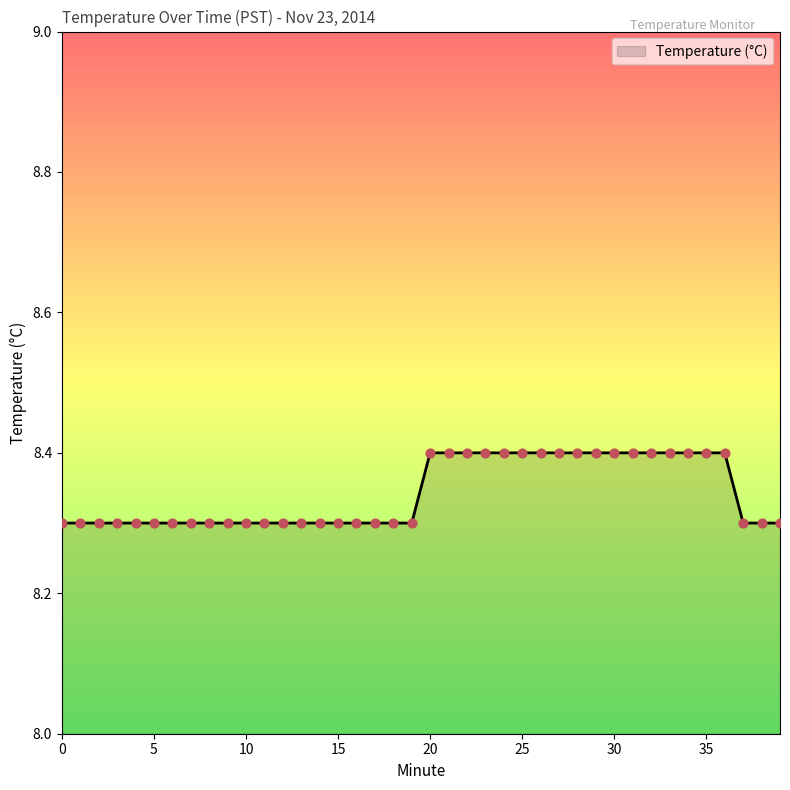

What is the minimum value shown in the chart?

8.3